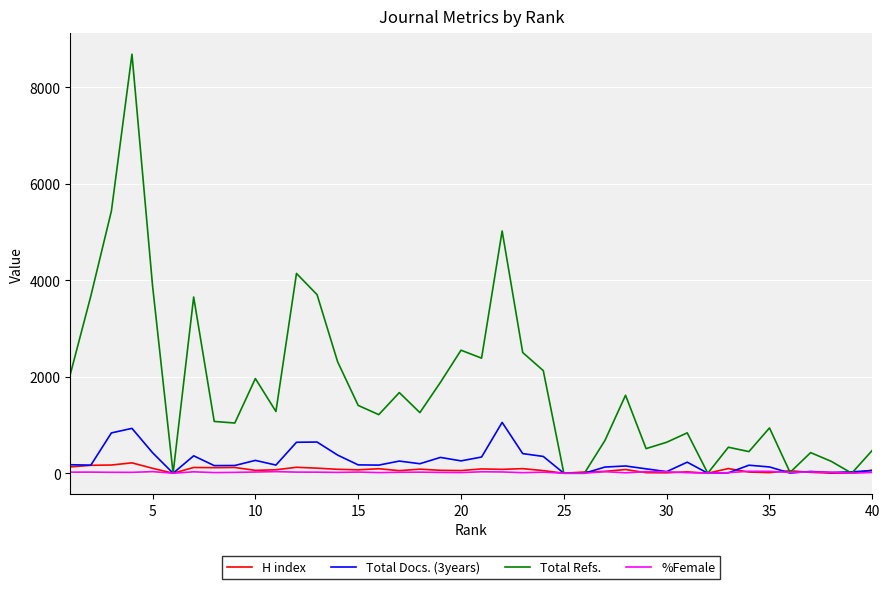

What is the greatest value displayed?

8690